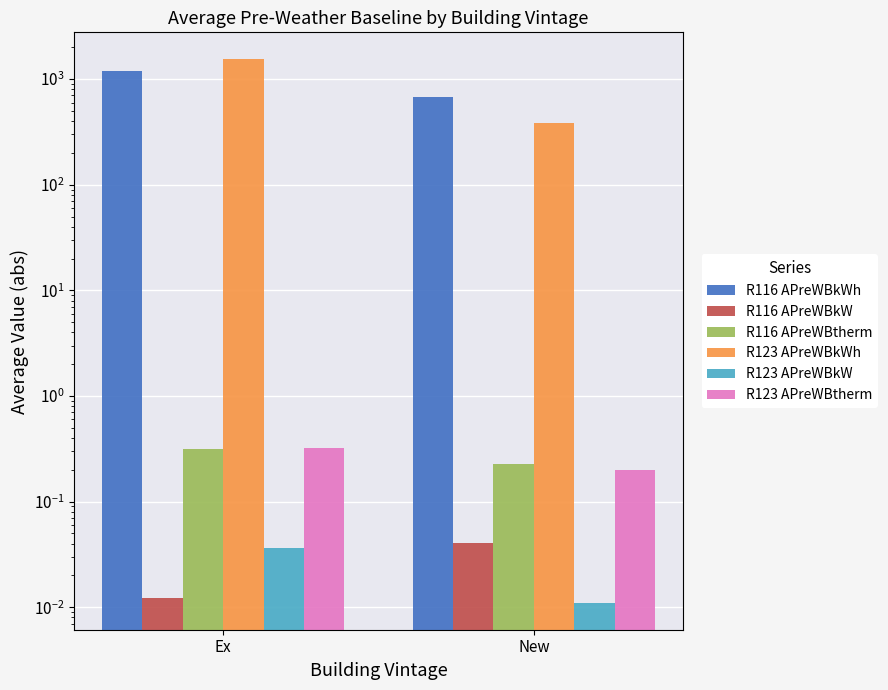

What is the difference between the highest and lowest values at Ex?

1533.3